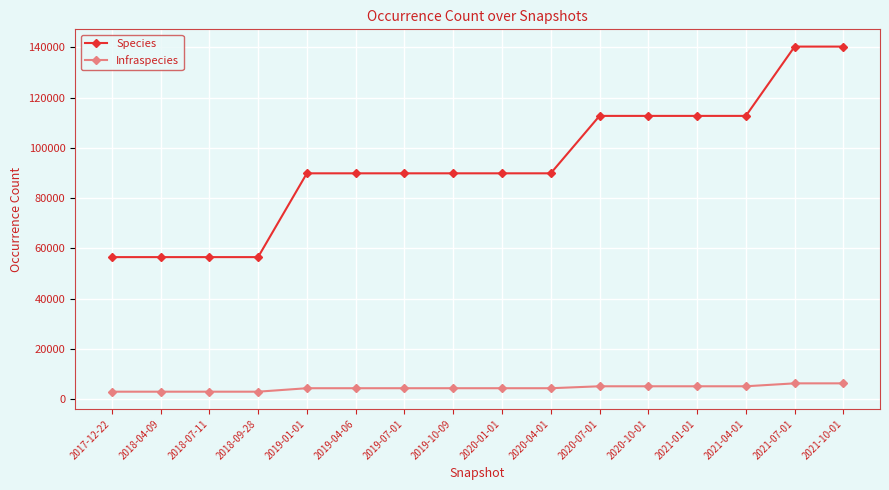

Which series has the widest spread of values?

Species